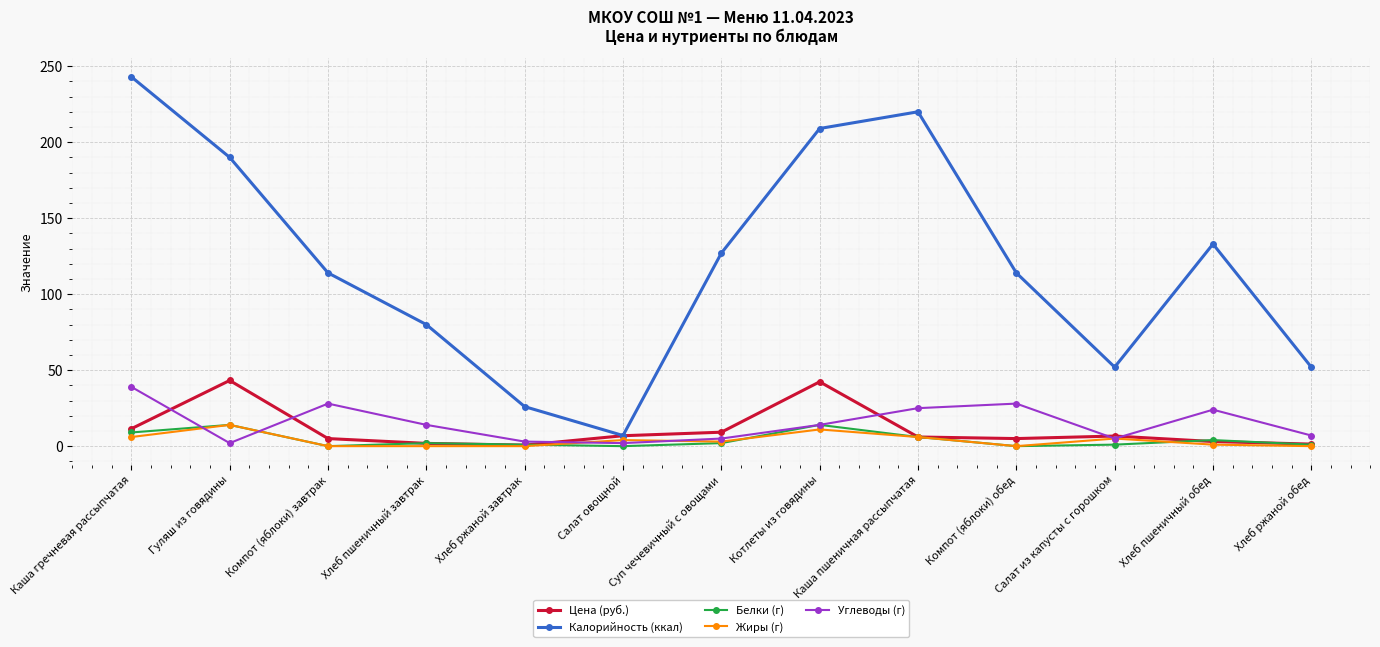

Which label corresponds to the largest value in the chart?

Каша гречневая рассыпчатая